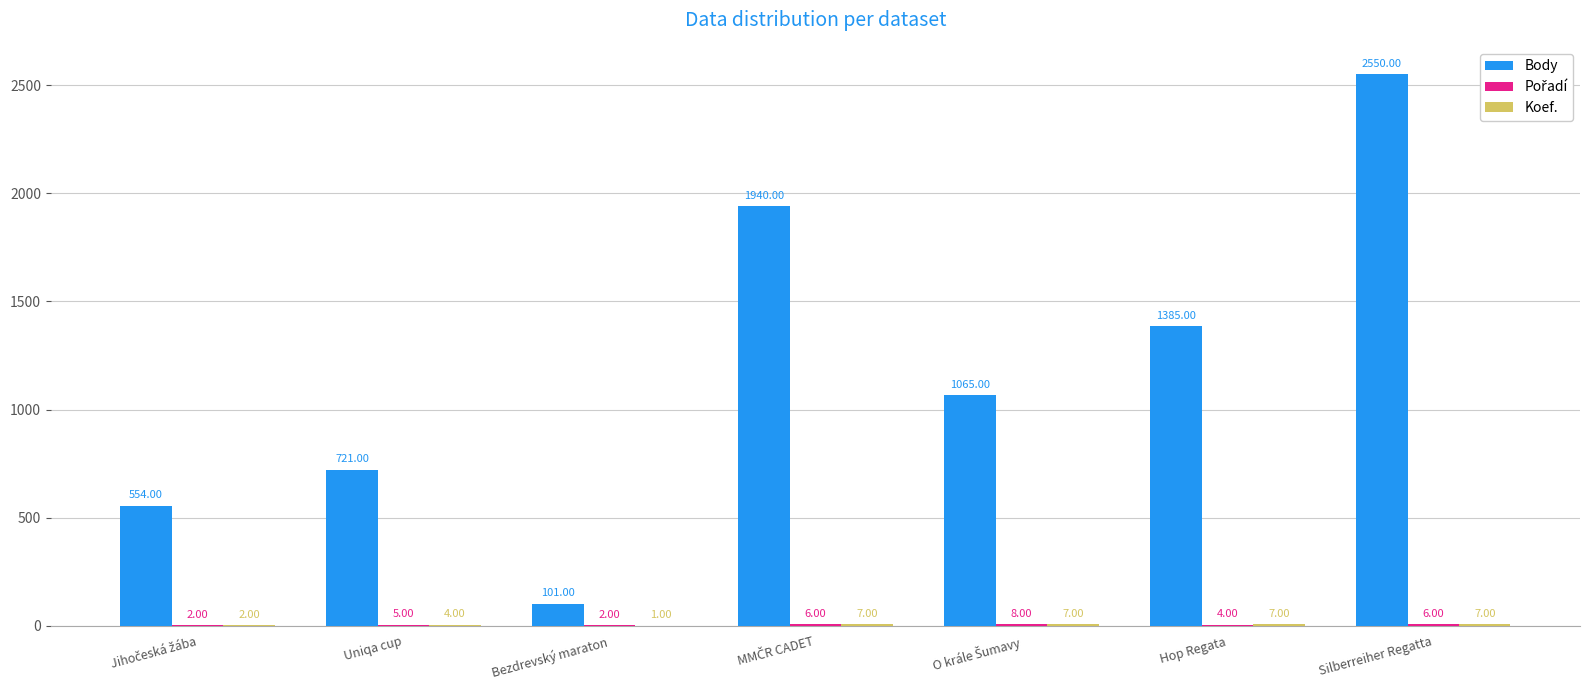

How many data points does each series have?

7